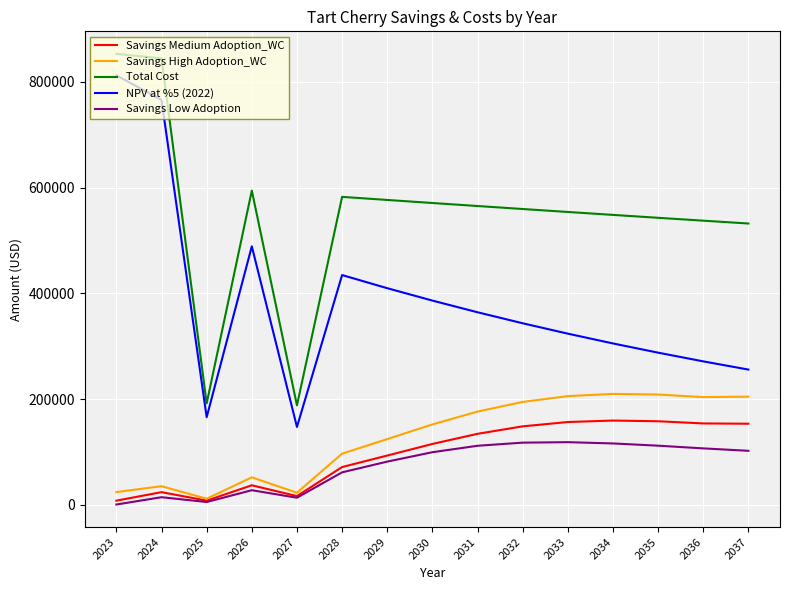

True or false: Total Cost has a value of 532172.7 at 2037.

True